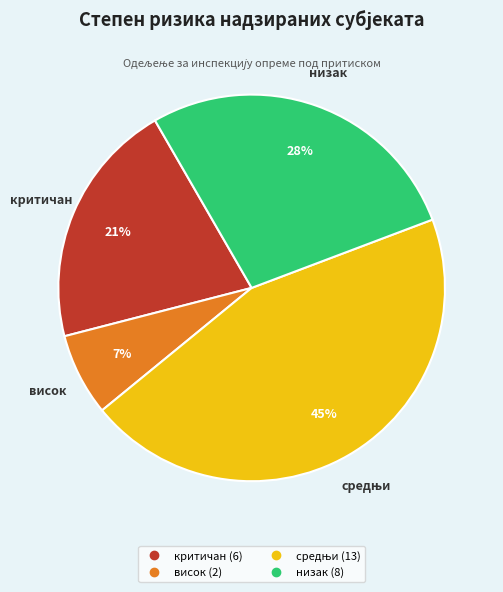

To the nearest percent, what is the average slice percentage?

25%